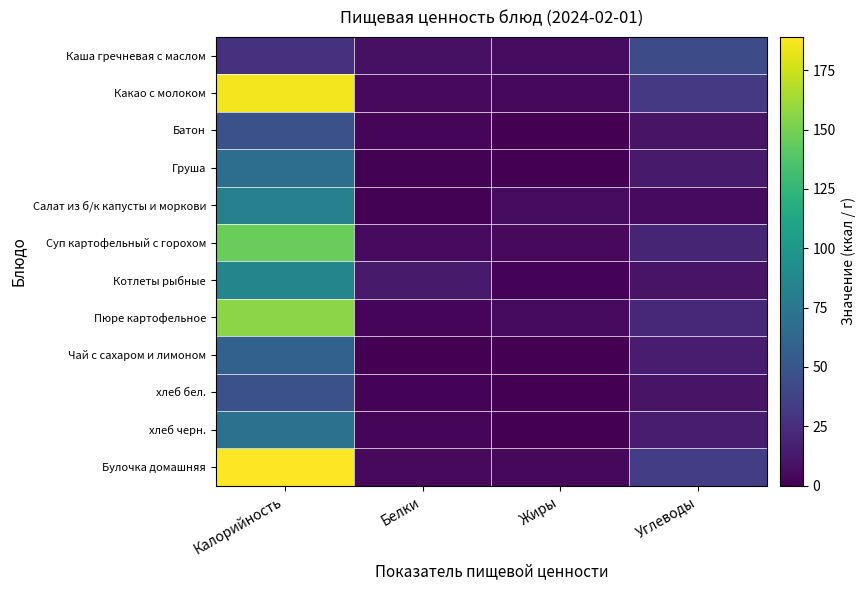

What is the difference between the highest and lowest values at Калорийность?

162.0